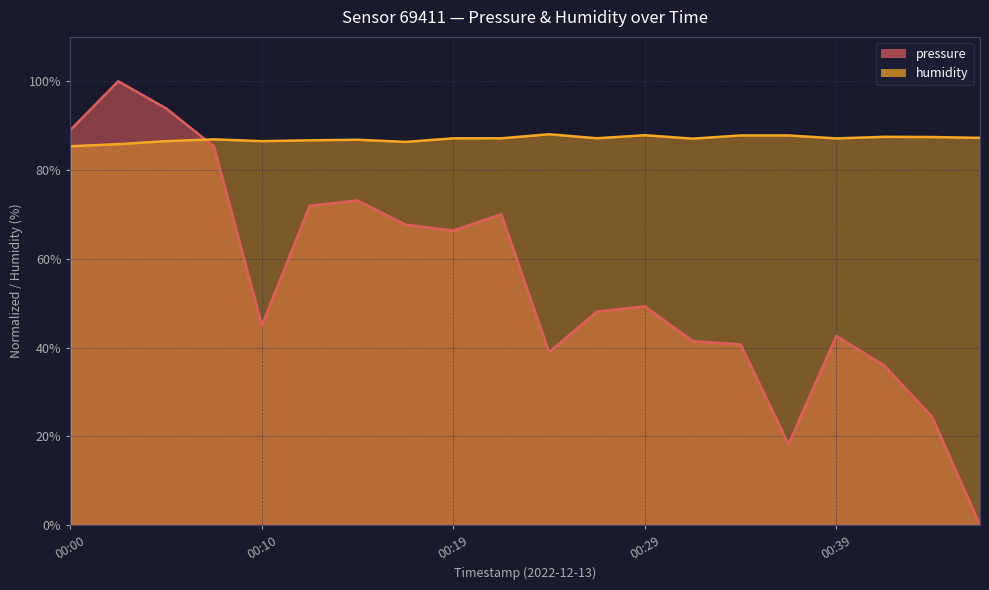

Which category has the highest value across all series?

00:02